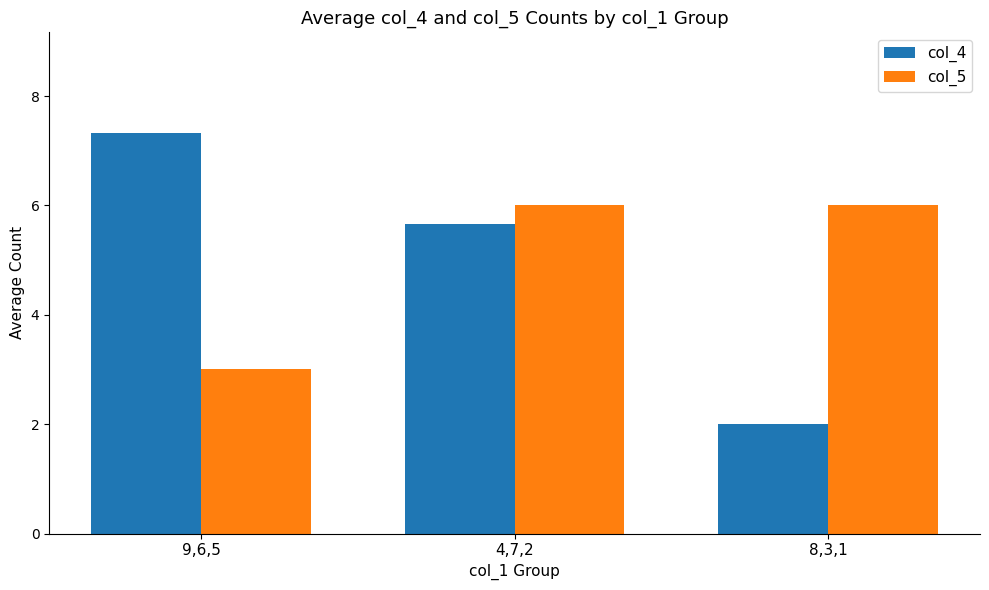

Reading right to left, what are all the values shown in this chart?

col_4: 2.0	5.7	7.3
col_5: 6.0	6.0	3.0